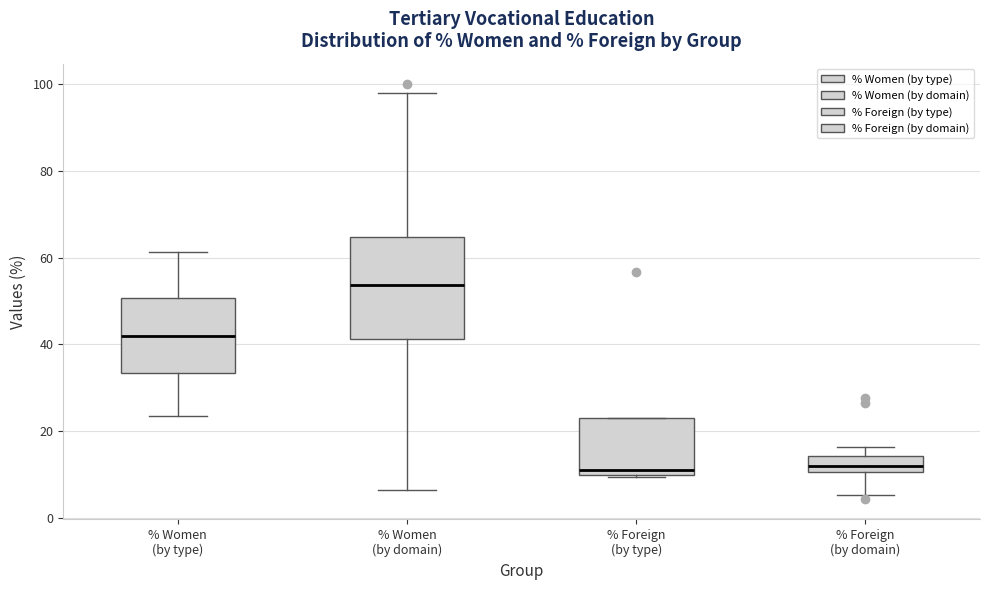

Comparing the boxes themselves (not the whiskers), which one is the tallest?

% Women (by domain)